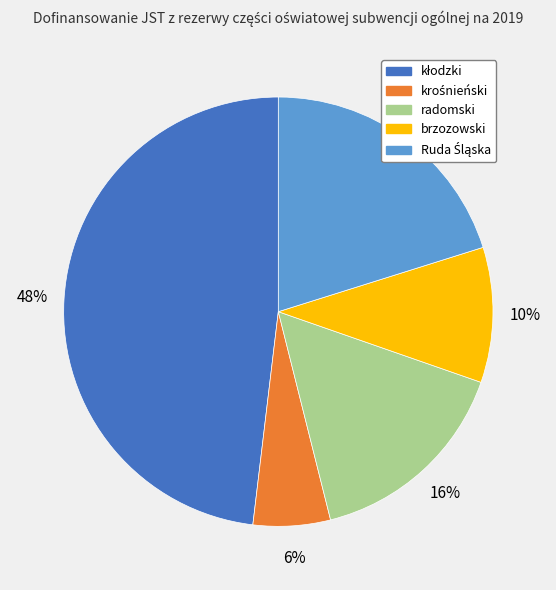

To the nearest percent, what is the difference between the largest and smallest slice percentages?

42%